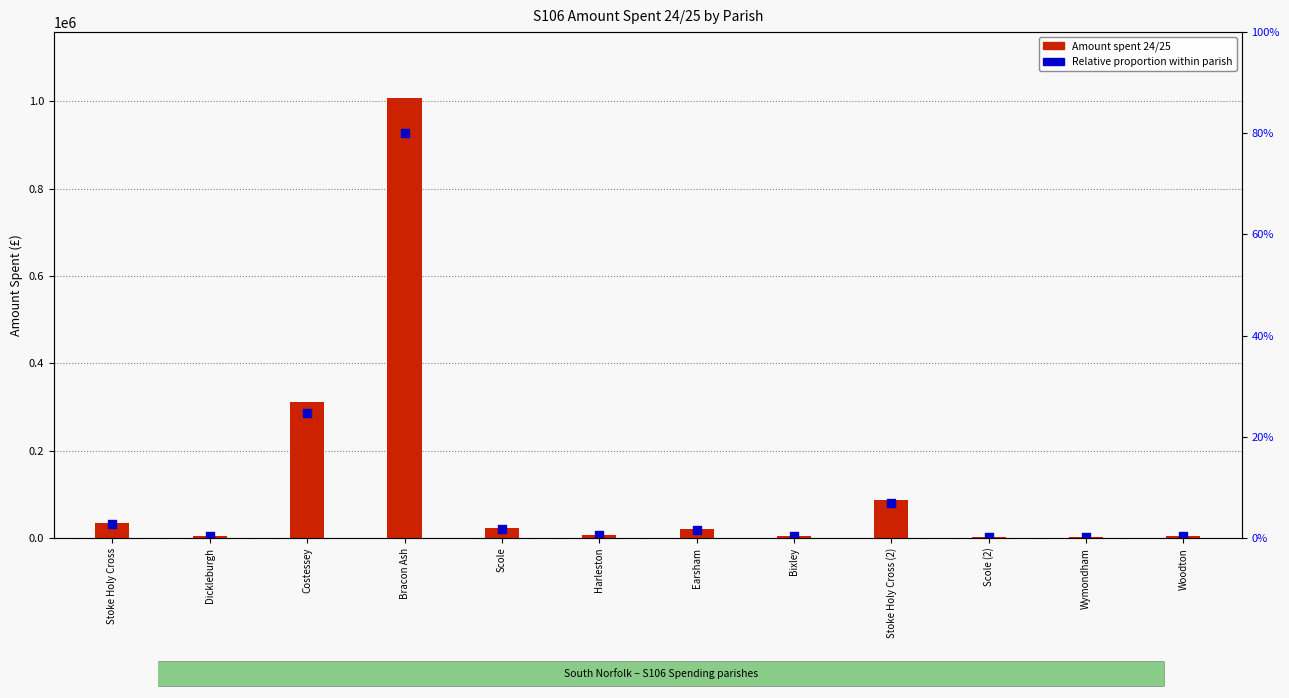

What are all the series names shown in the legend?

Amount spent 24/25, Relative proportion within parish